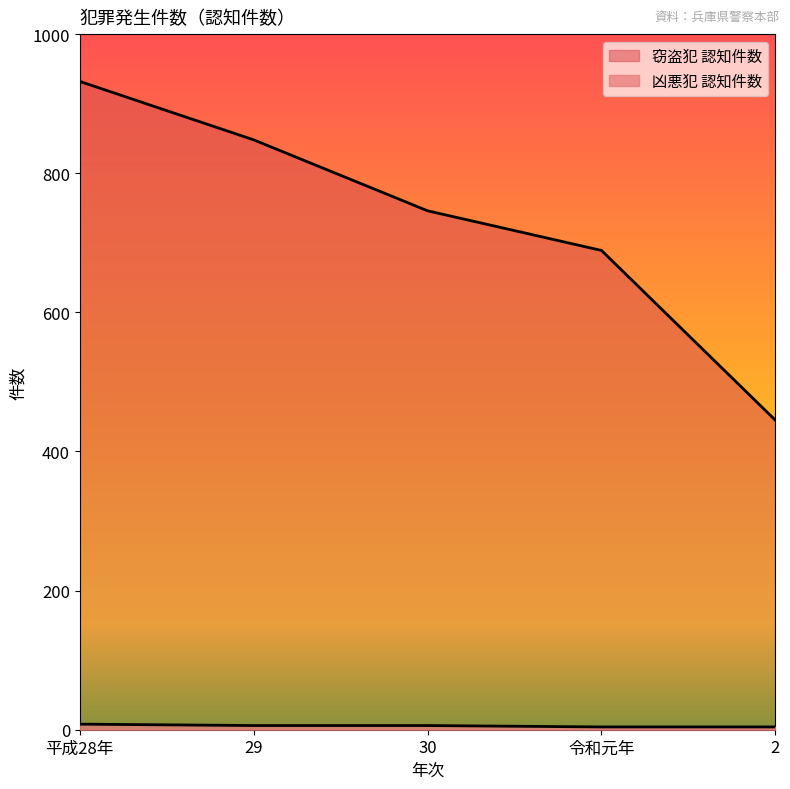

The 凶悪犯 認知件数 series shows 4 at 令和元年. True or false?

True